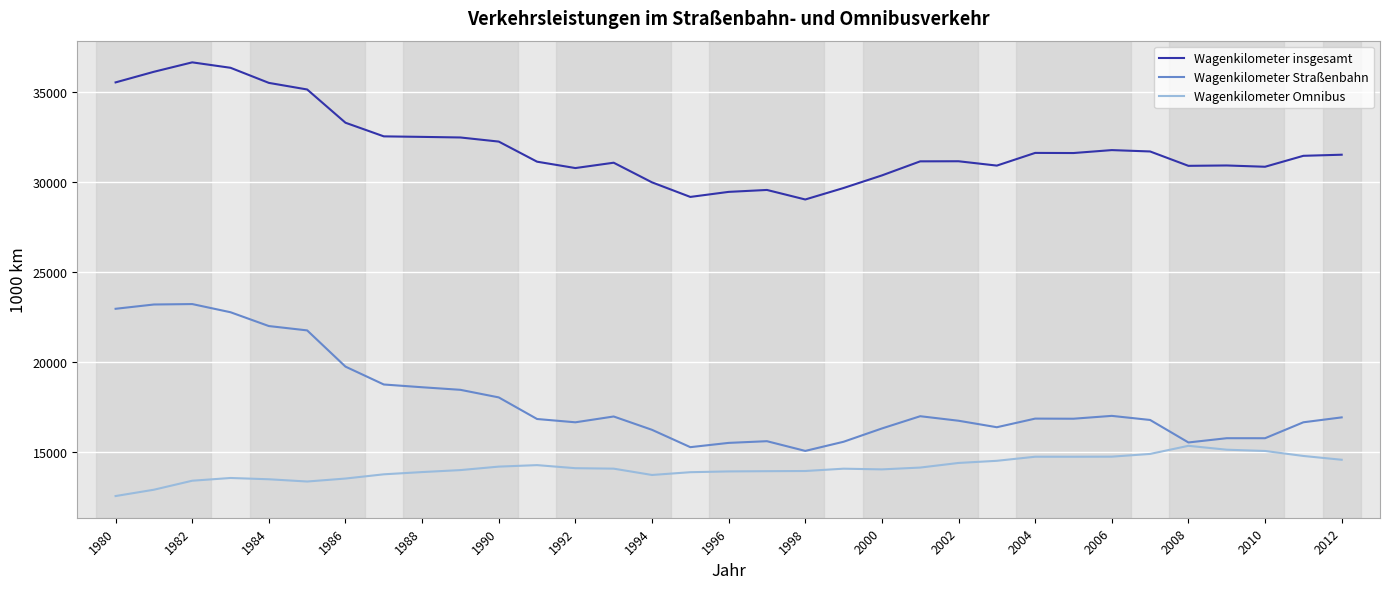

List the series in order of their peak value, highest first.

Wagenkilometer insgesamt, Wagenkilometer Straßenbahn, Wagenkilometer Omnibus